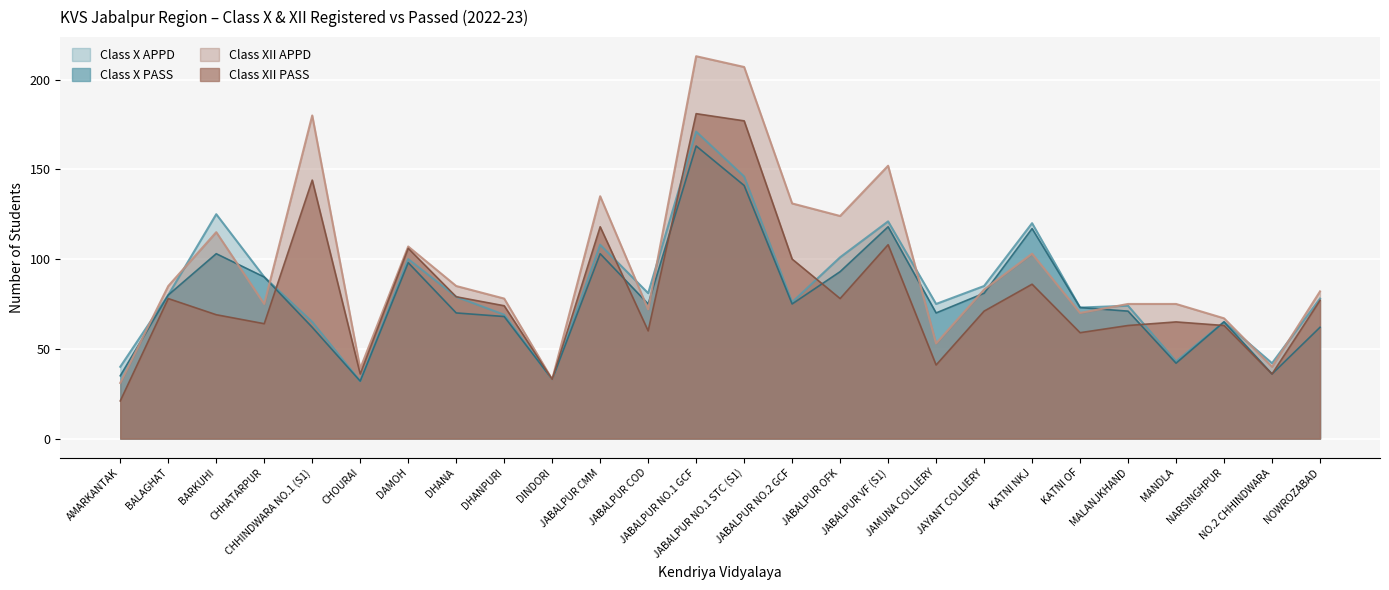

Reading left to right, transcribe all the data shown in this chart.

Class X PASS: 35	80	103	90	62	32	98	70	68	33	103	75	163	141	75	93	118	70	81	117	73	71	42	65	36	62
Class X APPD: 40	80	125	90	65	32	100	79	69	33	108	81	171	146	76	101	121	75	85	120	73	74	43	65	42	78
Class XII PASS: 21	78	69	64	144	36	106	79	74	33	118	60	181	177	100	78	108	41	71	86	59	63	65	63	36	77
Class XII APPD: 31	85	115	75	180	39	107	85	78	33	135	72	213	207	131	124	152	53	83	103	70	75	75	67	40	82